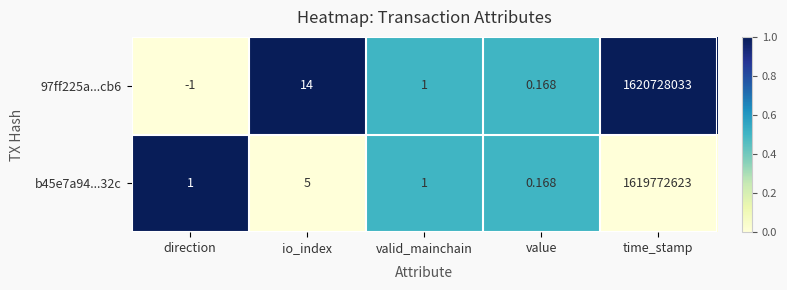

Where is 97ff225a...cb6 nearest to the value 810364016?

io_index